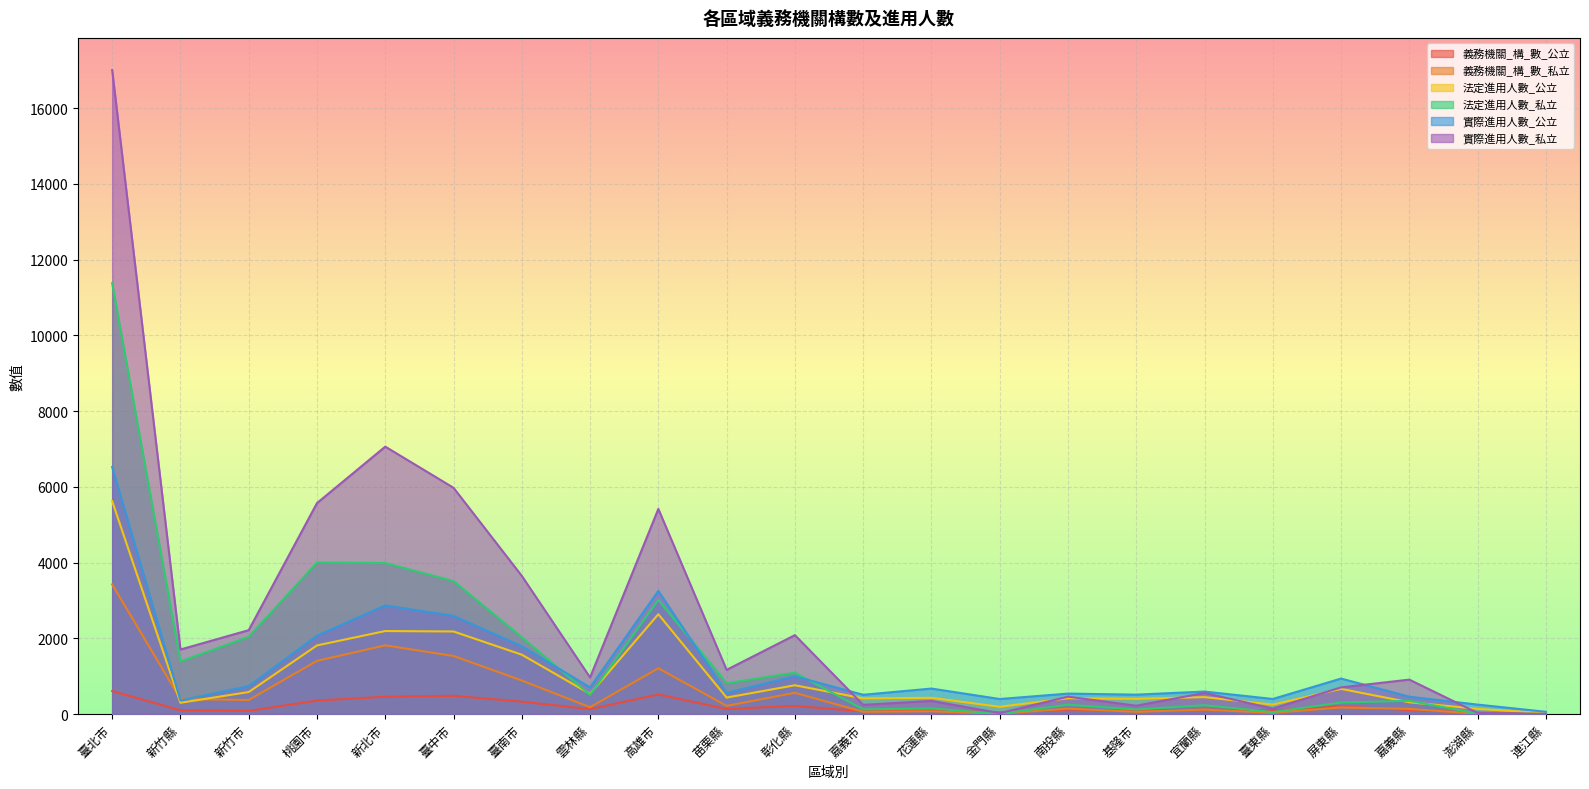

What is the average value of the 義務機關_構_數_私立 series?

581